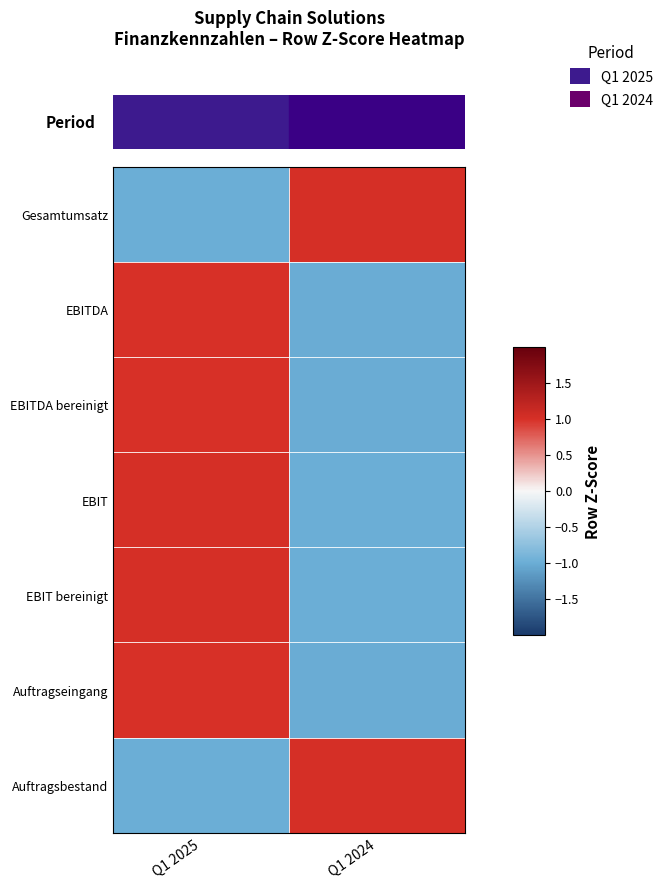

Rank the series at Q1 2024 from highest to lowest value.

Gesamtumsatz, Auftragsbestand, EBIT, EBIT bereinigt, EBITDA bereinigt, EBITDA, Auftragseingang